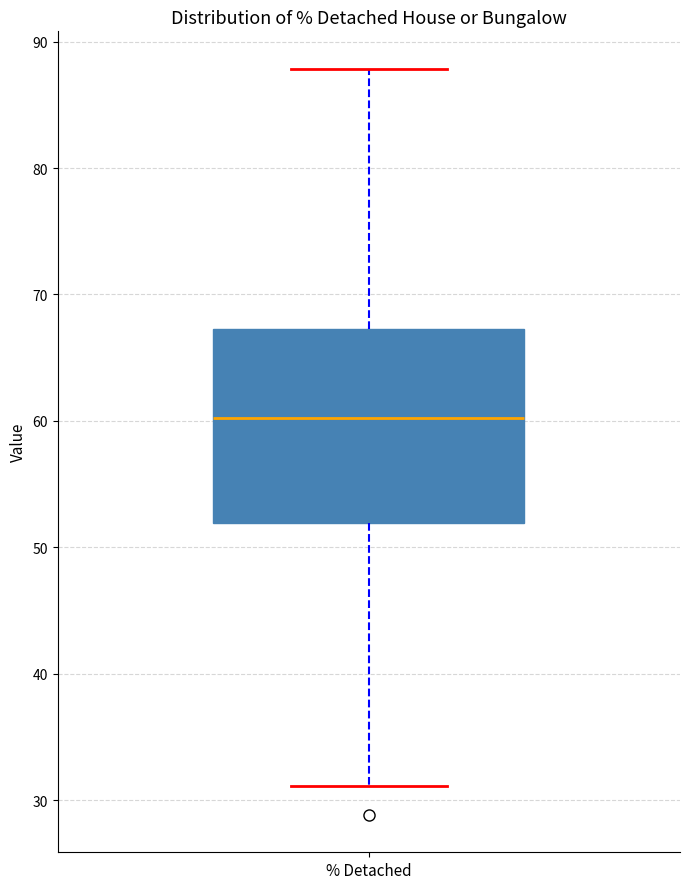

Where is the upper edge of the box for % Detached on the y-axis? The values are not printed on the chart, so give them approximately, as read against the axis.

67